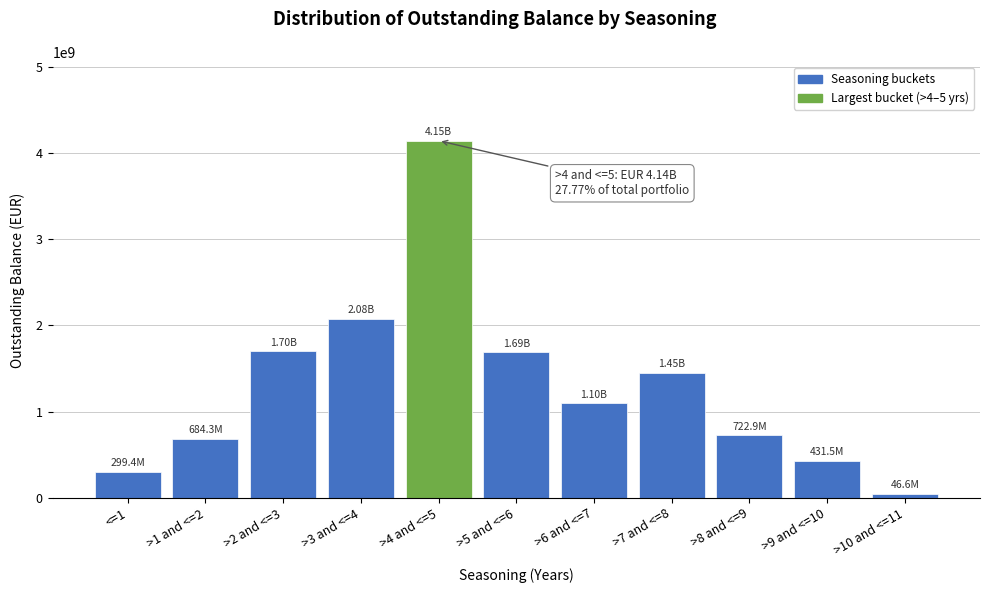

Which has a higher value, >9 and <=10 or >8 and <=9?

>8 and <=9